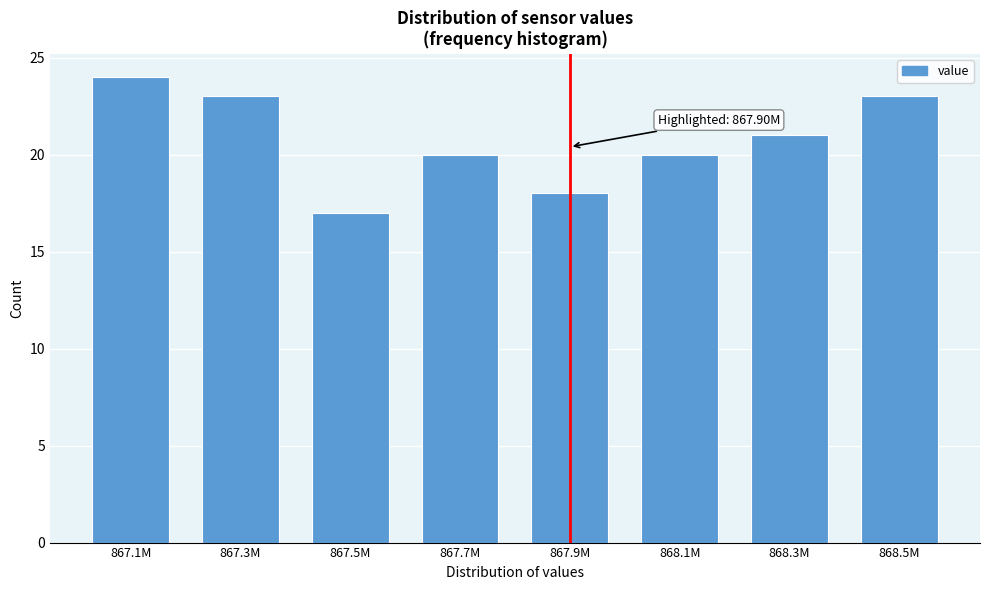

Reading left to right, list all the values displayed in this chart.

867.1M=24	867.3M=23	867.5M=17	867.7M=20	867.9M=18	868.1M=20	868.3M=21	868.5M=23